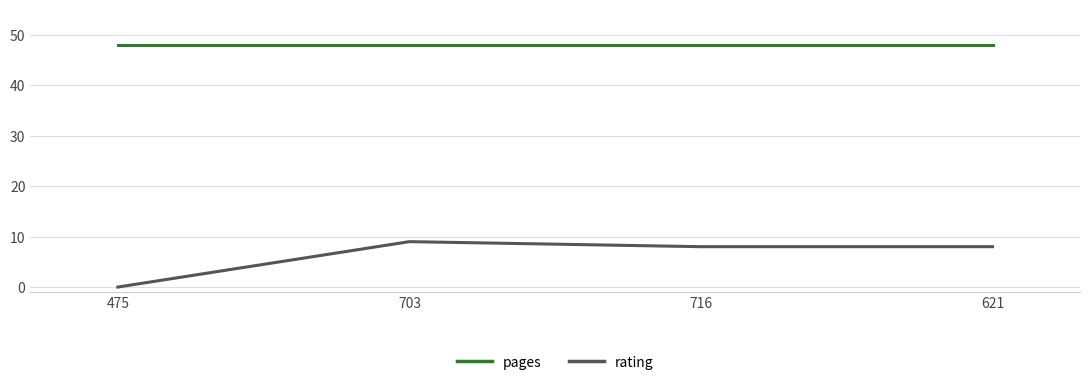

What position from the right is 716?

2